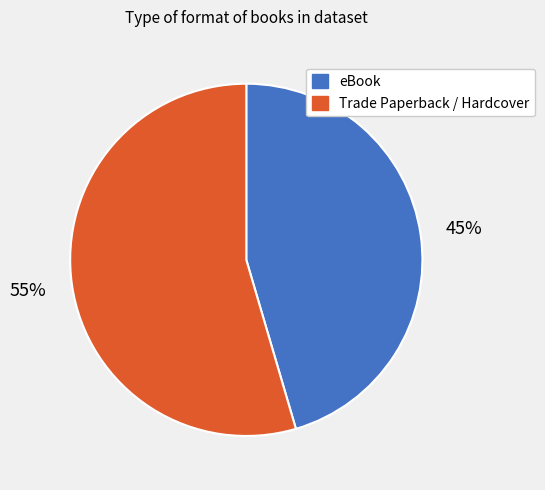

To the nearest percent, what is the average slice percentage?

50%